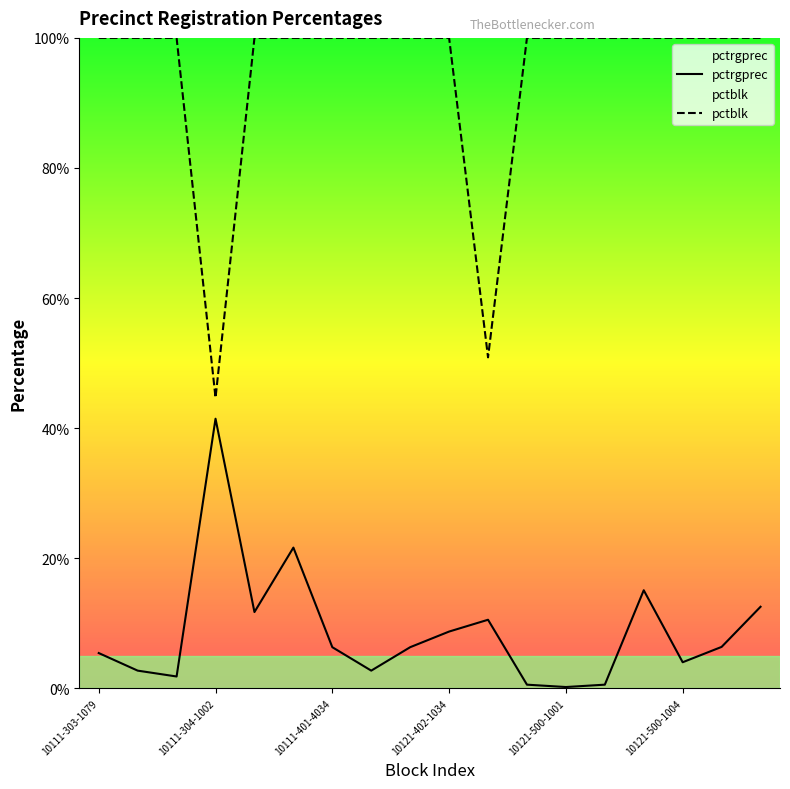

Is it true that pctrgprec equals 0.5 at 10121-402-4018?

True